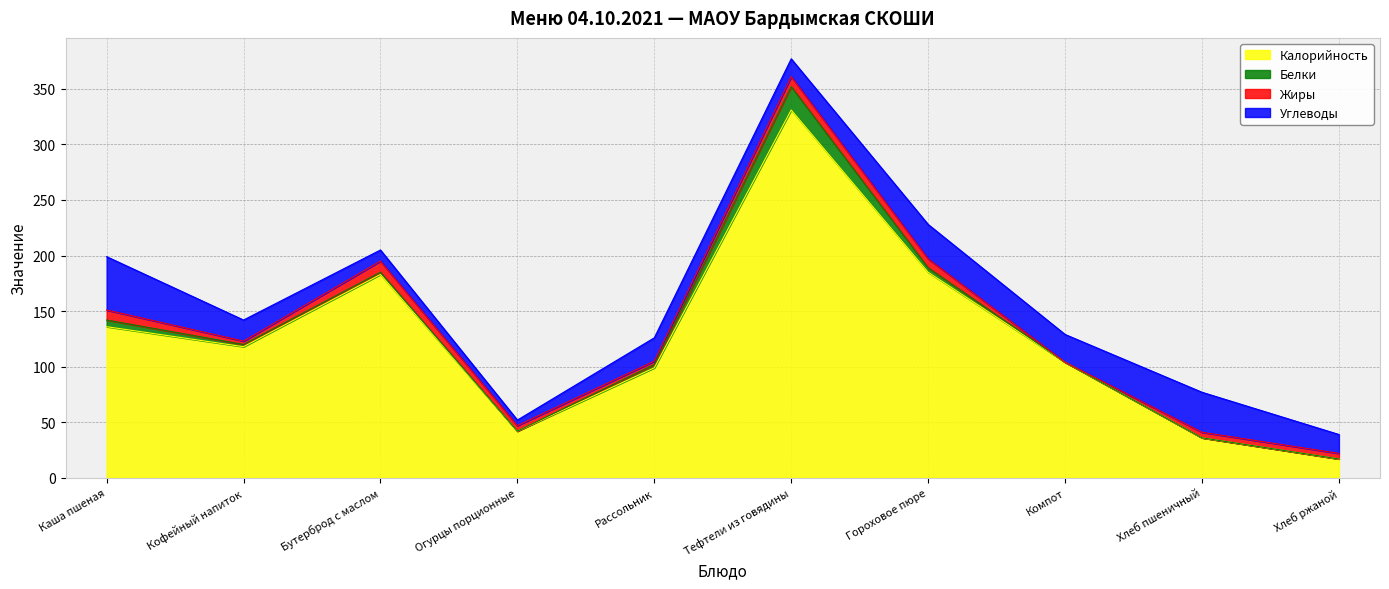

True or false: Углеводы and Калорийность cross at least once.

False